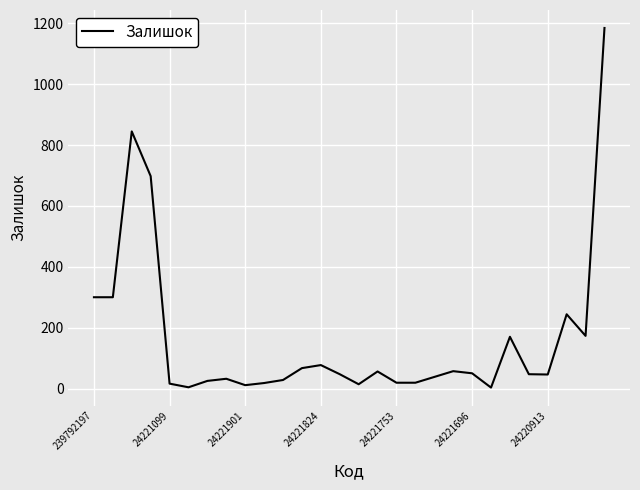

What is the smallest value displayed?

3